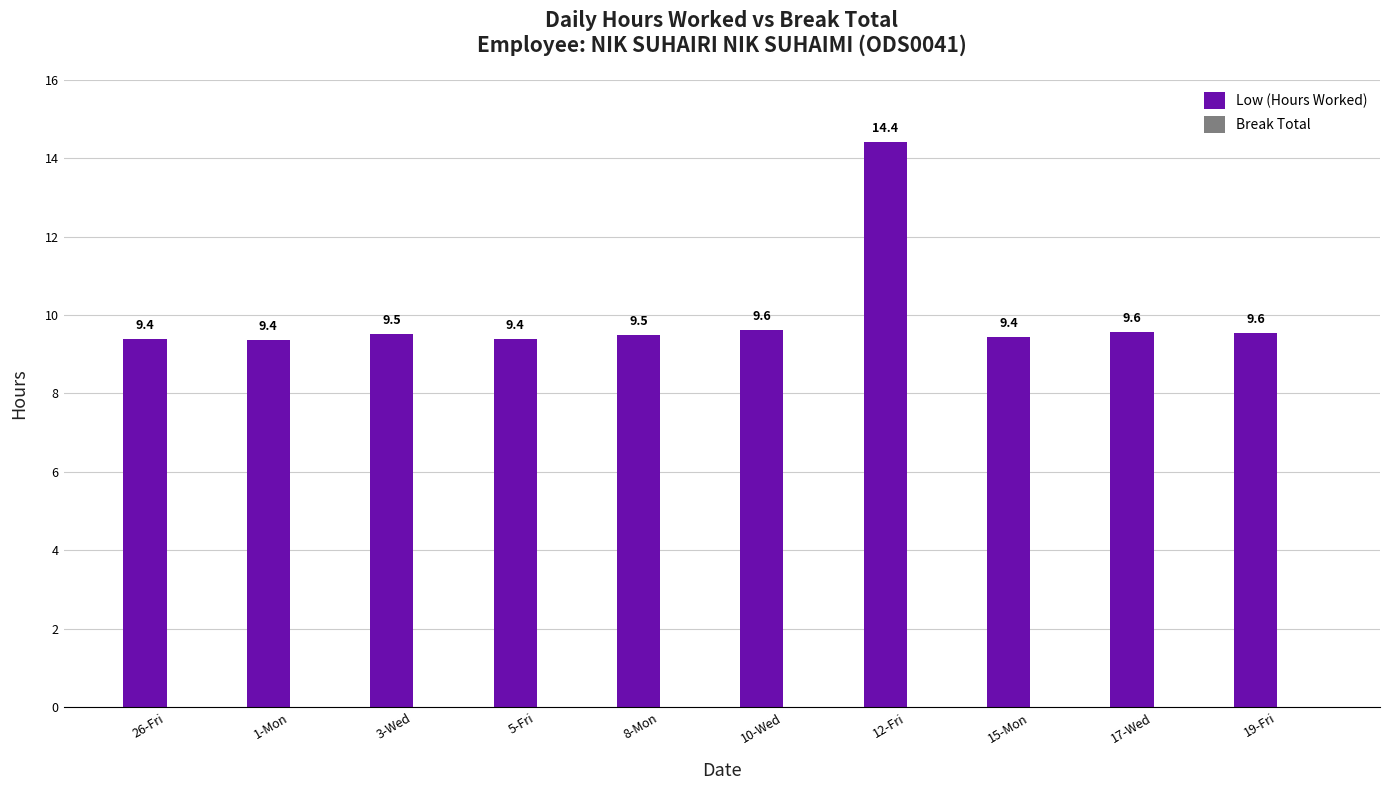

What is the change in value from 8-Mon to 19-Fri?

+0.1